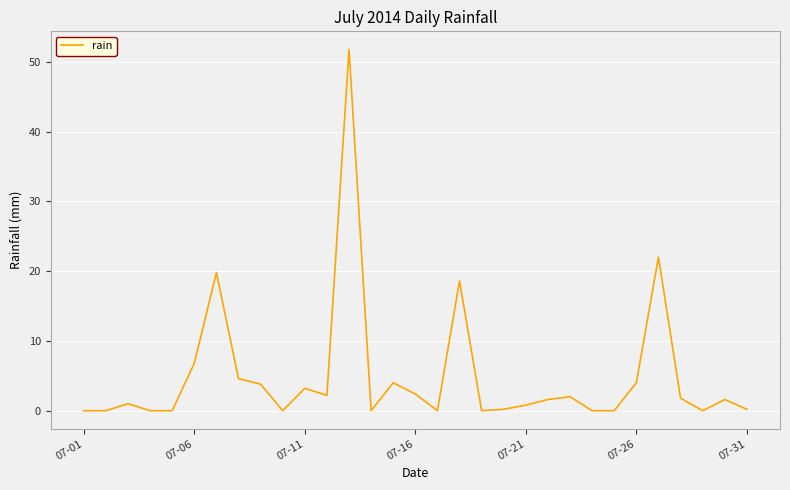

What is the difference between the maximum and minimum values?

51.8